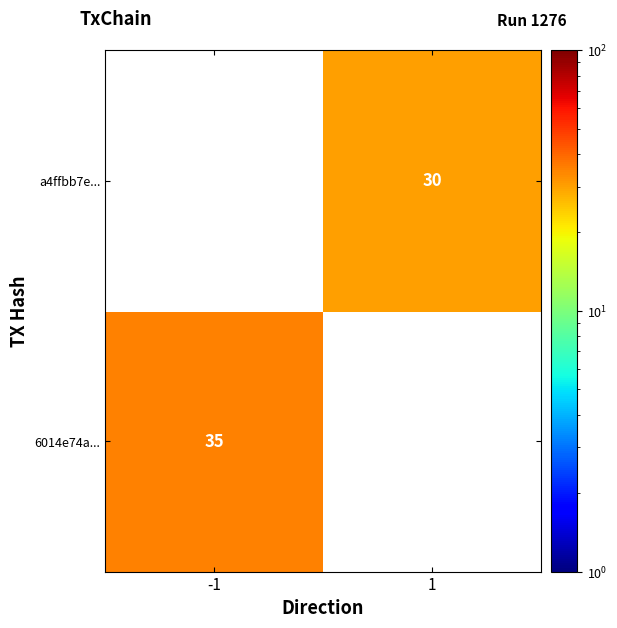

Is the value of 6014e74a... at -1 greater than the value of a4ffbb7e... at 1?

Yes